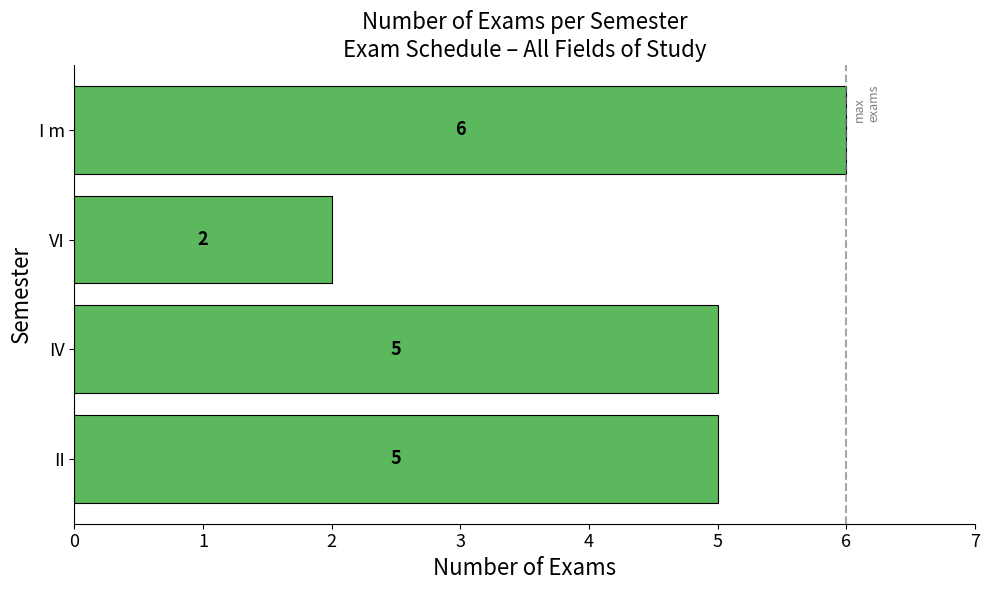

How many bars are there in total?

4